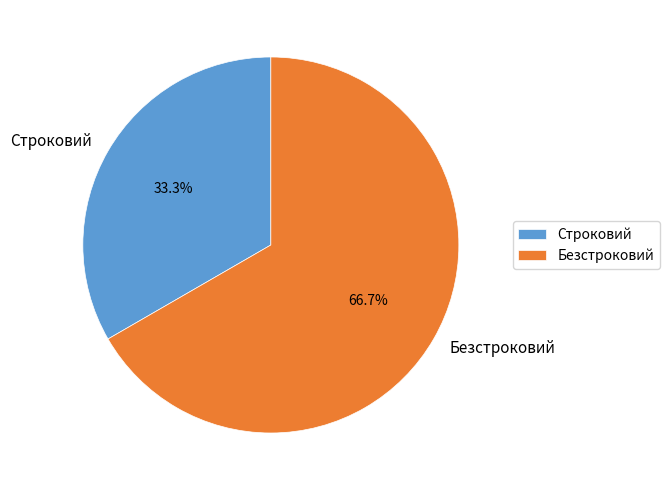

To the nearest percent, what portion does Строковий represent?

33%